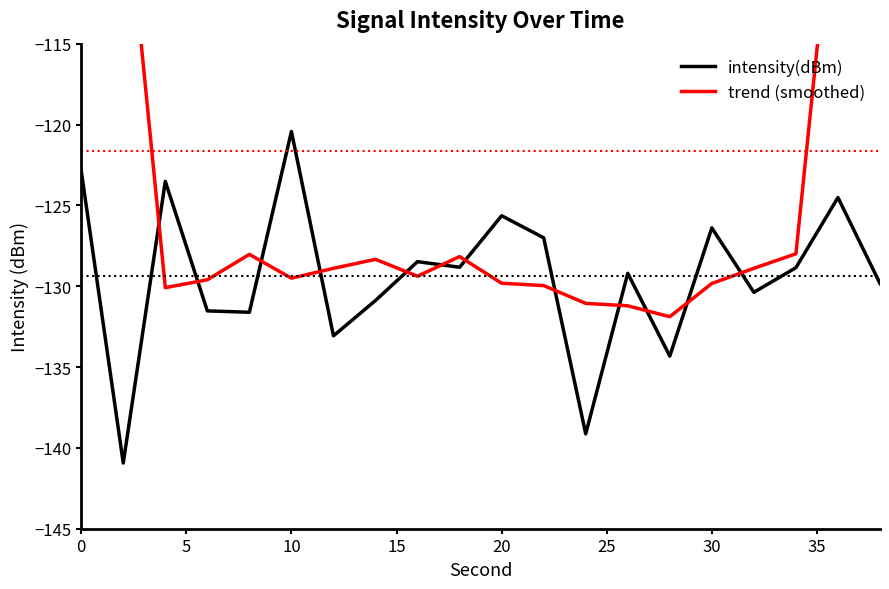

At which label does intensity(dBm) reach its peak?

10